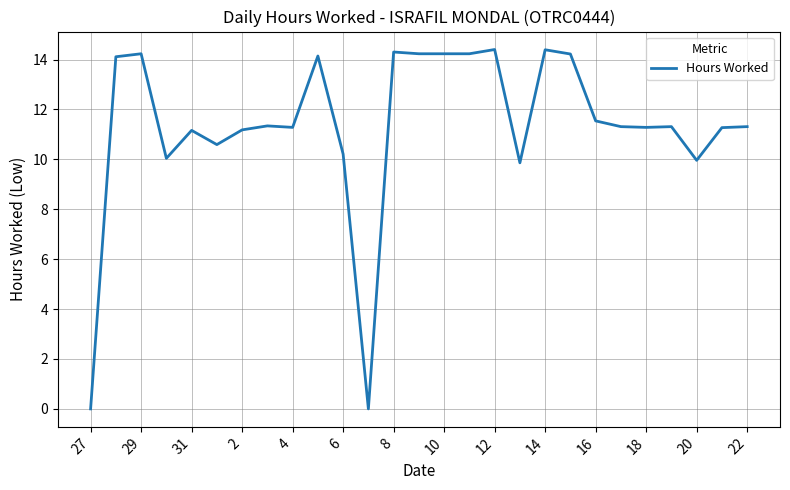

True or false: the data has more than 1 interior local peaks.

True